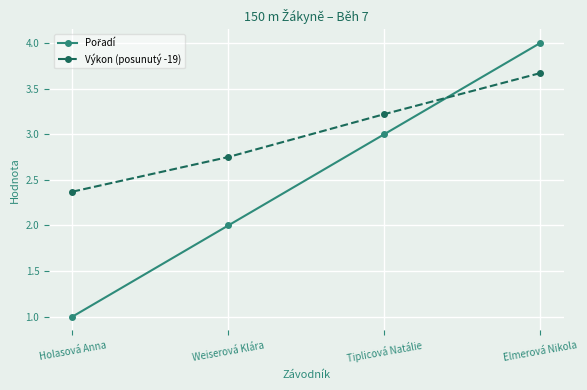

What is the spread (max minus min) of values at Holasová Anna?

1.4